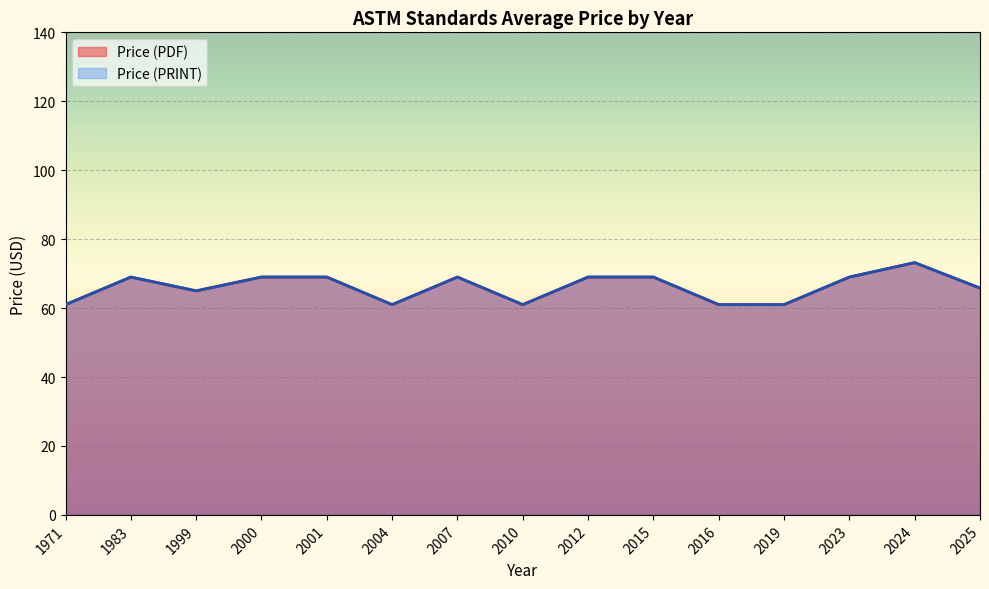

At which category does the chart reach its peak across all series?

2024